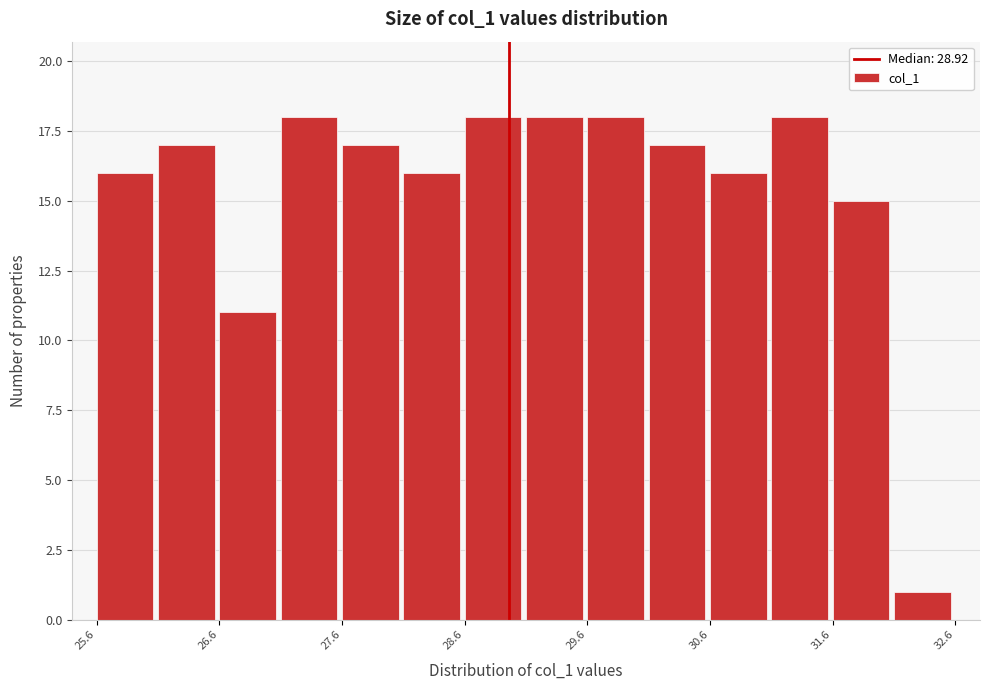

What is the height of the bar covering 26.1 to 26.6 on the x-axis? Neither the bar edges nor the heights are printed on the chart, so give them approximately, as read against the axes.

17